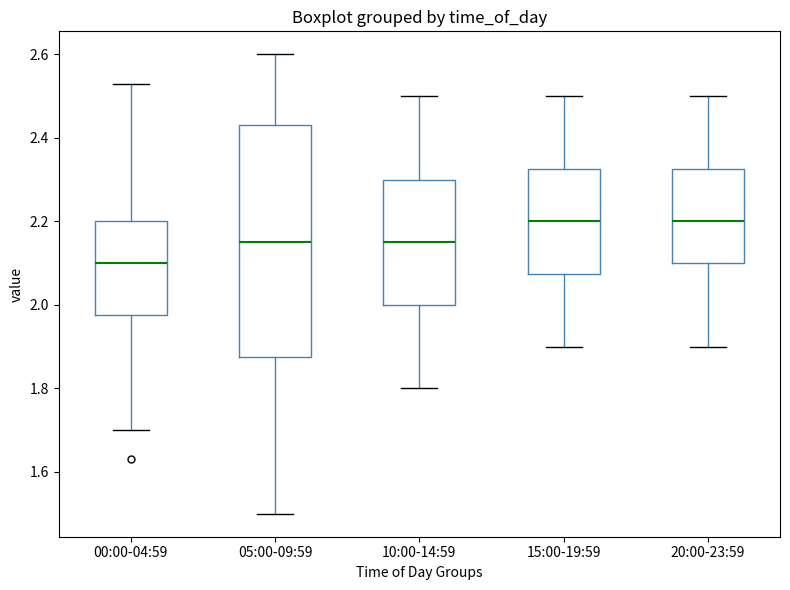

Reading left to right, read every box against the y-axis: the position of its median line, the range the box covers, and the ends of its whiskers. The values are not printed on the chart, so give them approximately, as read against the axis.

00:00-04:59: median 2.10, box 1.98 to 2.20, whiskers 1.70 to 2.54
05:00-09:59: median 2.16, box 1.88 to 2.44, whiskers 1.50 to 2.60
10:00-14:59: median 2.16, box 2.00 to 2.30, whiskers 1.80 to 2.50
15:00-19:59: median 2.20, box 2.08 to 2.32, whiskers 1.90 to 2.50
20:00-23:59: median 2.20, box 2.10 to 2.32, whiskers 1.90 to 2.50